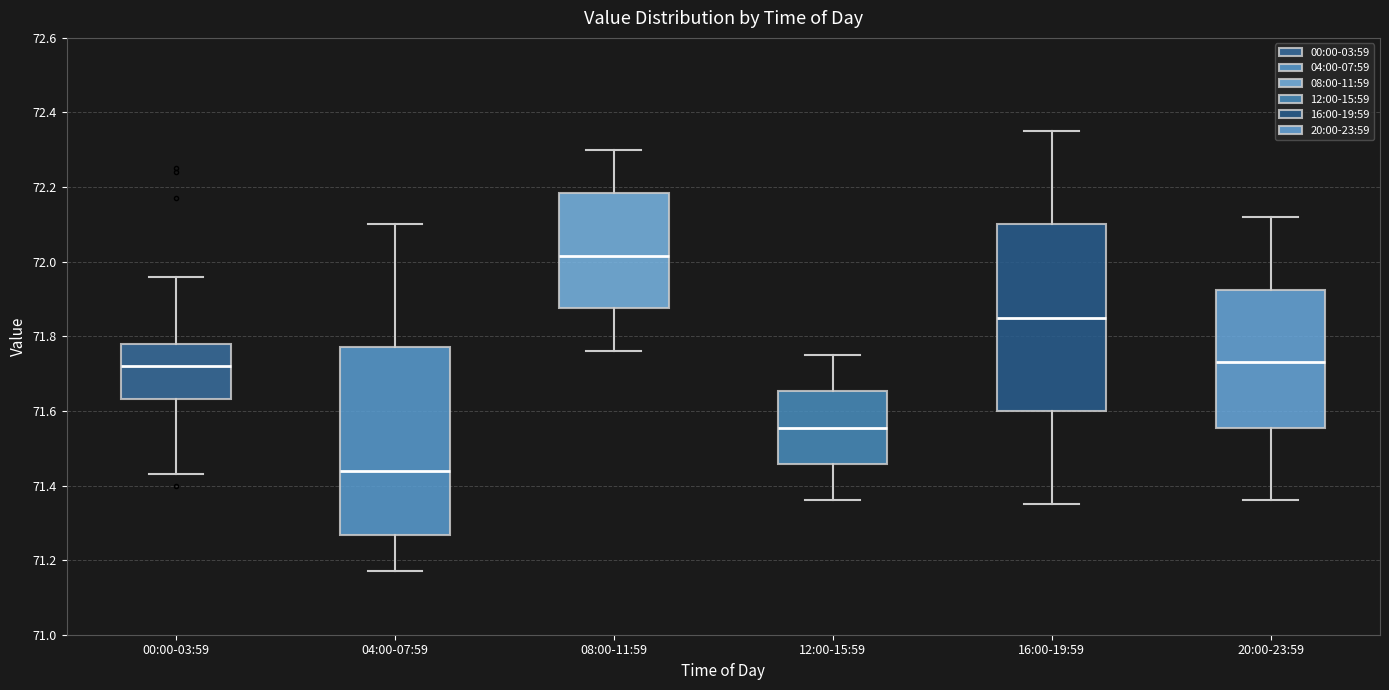

Reading left to right, transcribe this box plot: for each box, give where its median line is, the range the box spans, and where its two whiskers end, as read against the y-axis. The values are not printed on the chart, so give them approximately, as read against the axis.

00:00-03:59: median 71.72, box 71.64 to 71.78, whiskers 71.44 to 71.96
04:00-07:59: median 71.44, box 71.26 to 71.78, whiskers 71.18 to 72.10
08:00-11:59: median 72.02, box 71.88 to 72.18, whiskers 71.76 to 72.30
12:00-15:59: median 71.56, box 71.46 to 71.66, whiskers 71.36 to 71.76
16:00-19:59: median 71.86, box 71.60 to 72.10, whiskers 71.36 to 72.36
20:00-23:59: median 71.74, box 71.56 to 71.92, whiskers 71.36 to 72.12